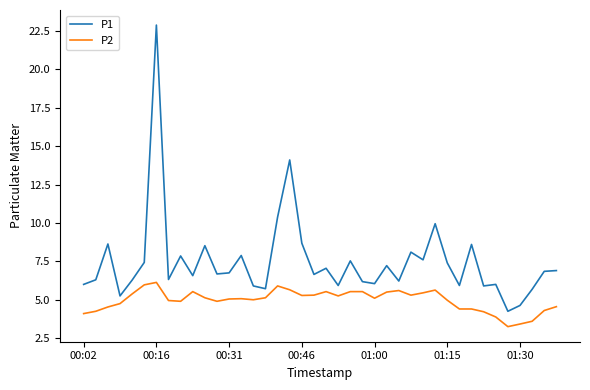

List the series in order of their peak value, lowest first.

P2, P1